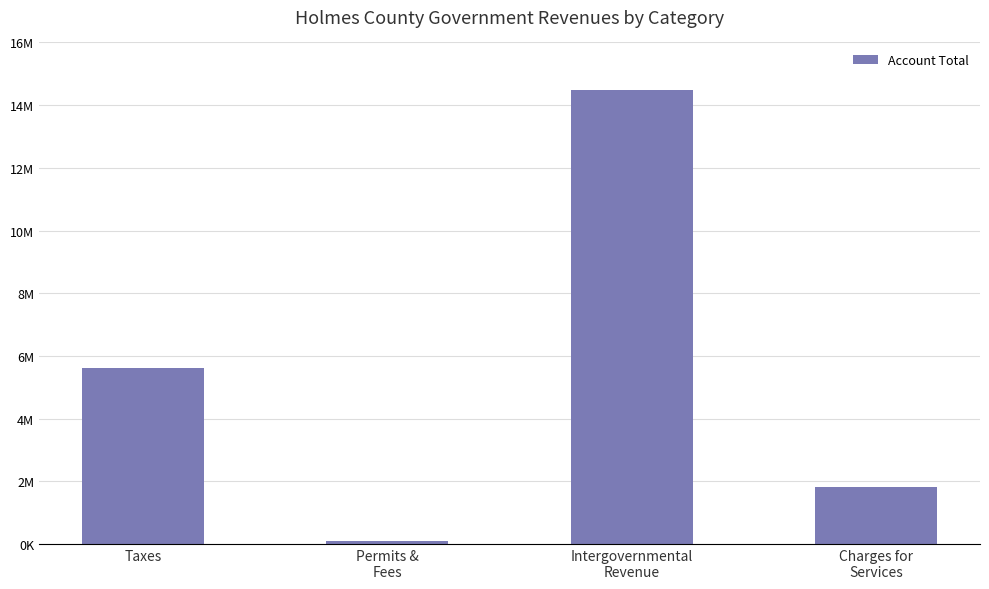

What is the difference between the values at Charges for
Services and Intergovernmental
Revenue?

12657380